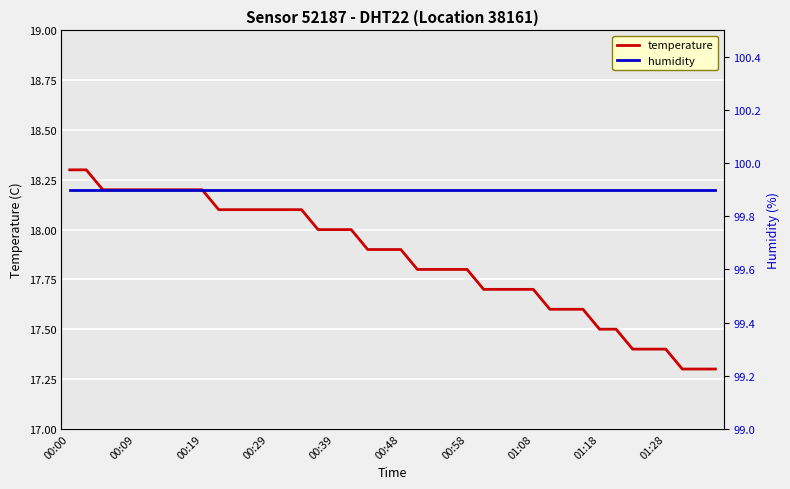

How many series are shown in this chart?

2